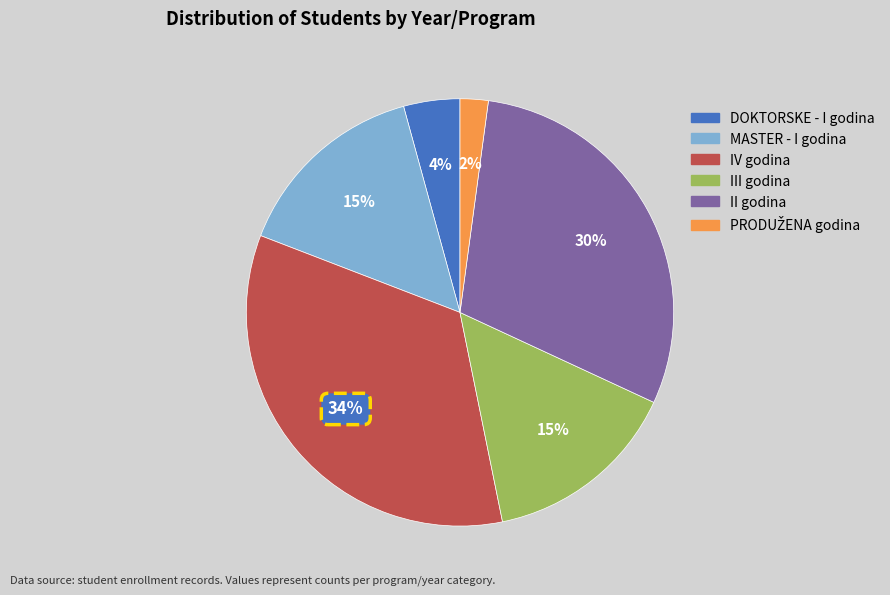

Do III godina and II godina together represent more than half of the pie?

No